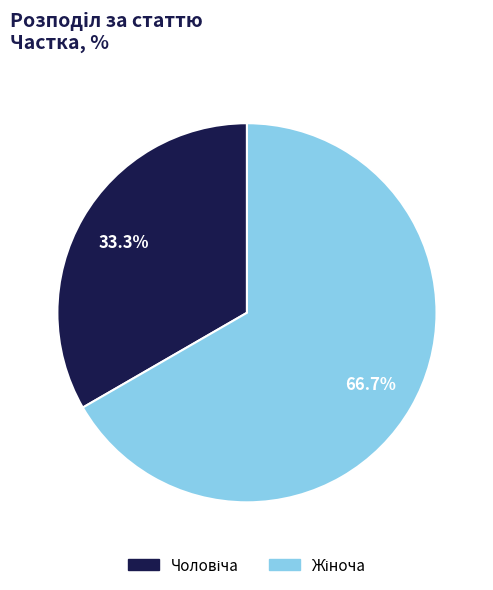

Is there a majority slice in this chart?

Yes